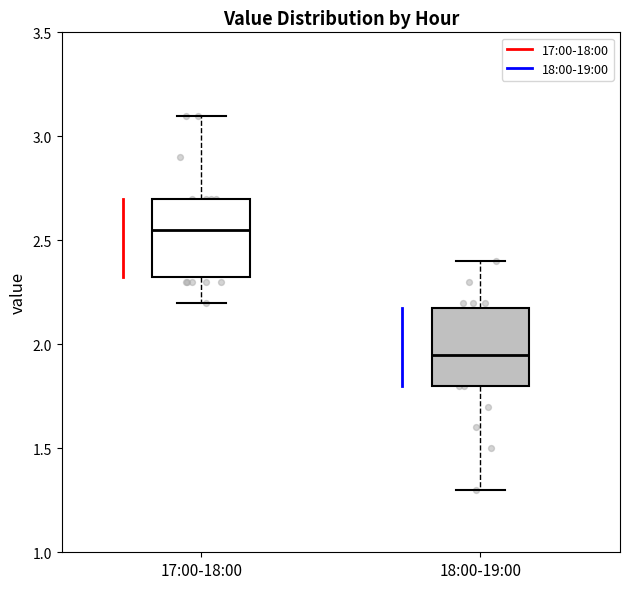

Reading left to right, transcribe this box plot: for each box, give where its median line is, the range the box spans, and where its two whiskers end, as read against the y-axis. The values are not printed on the chart, so give them approximately, as read against the axis.

17:00-18:00: median 2.55, box 2.35 to 2.70, whiskers 2.20 to 3.10
18:00-19:00: median 1.95, box 1.80 to 2.20, whiskers 1.30 to 2.40